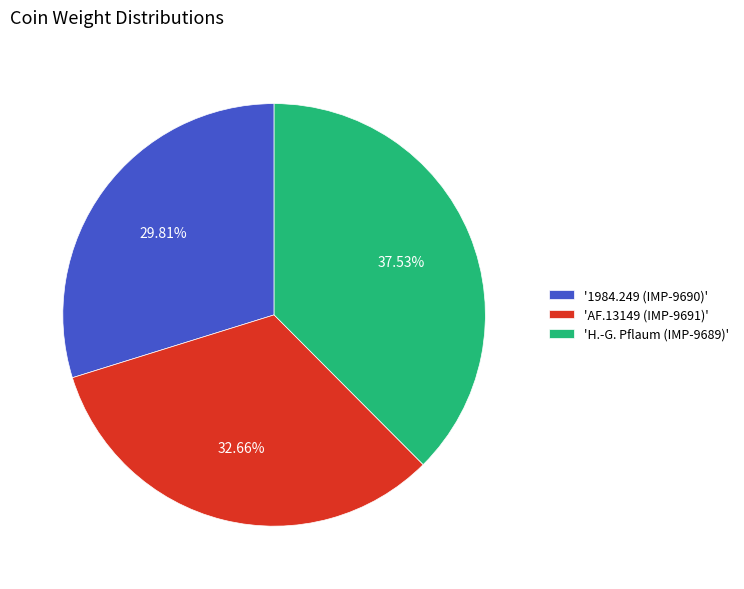

Rank the categories by value from highest to lowest.

'H.-G. Pflaum (IMP-9689)', 'AF.13149 (IMP-9691)', '1984.249 (IMP-9690)'